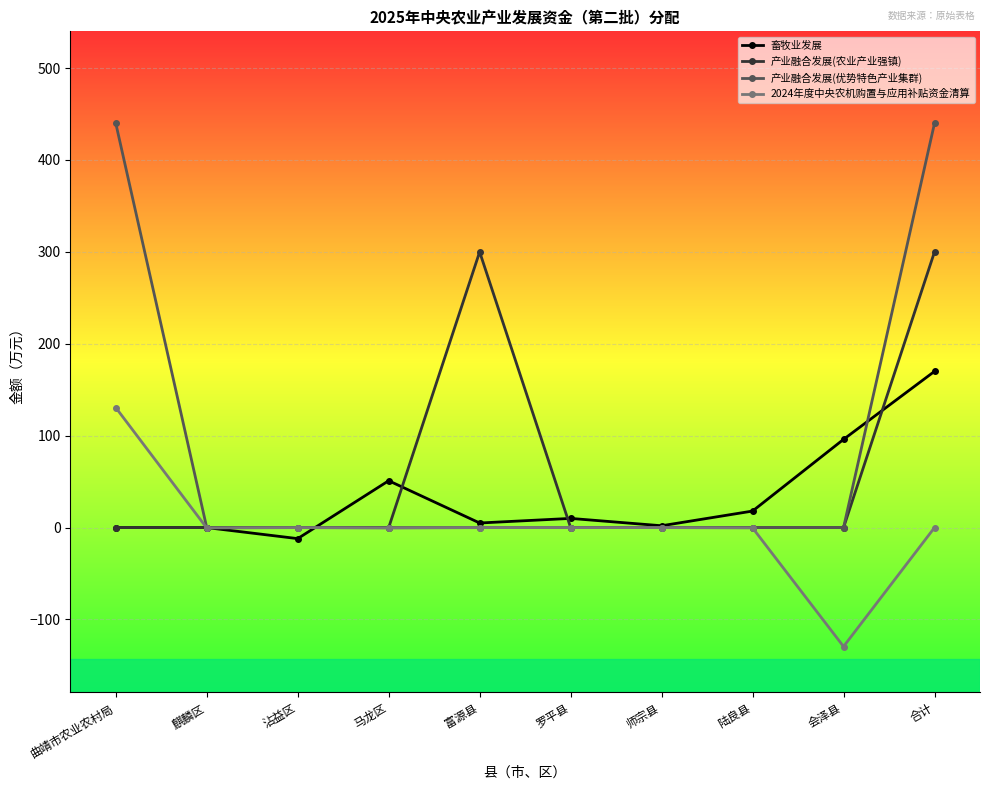

At which category is the sum across all series the highest?

合计